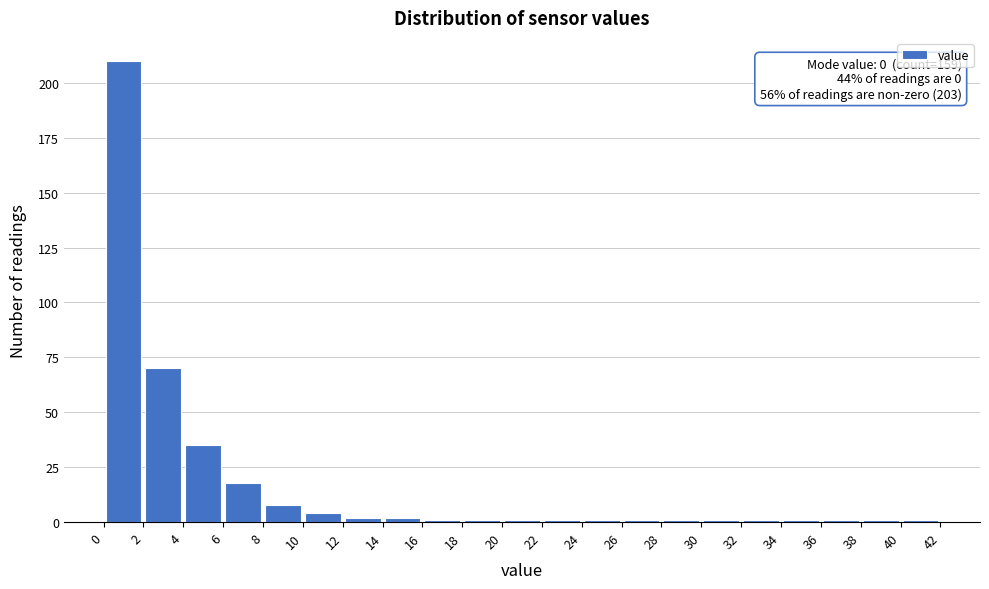

Which range on the x-axis has the tallest bar?

0 to 2